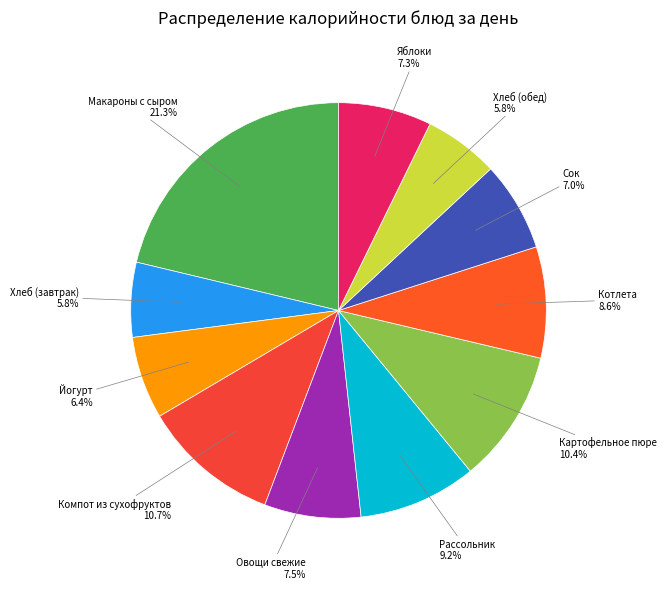

How many slices are in this pie chart?

11